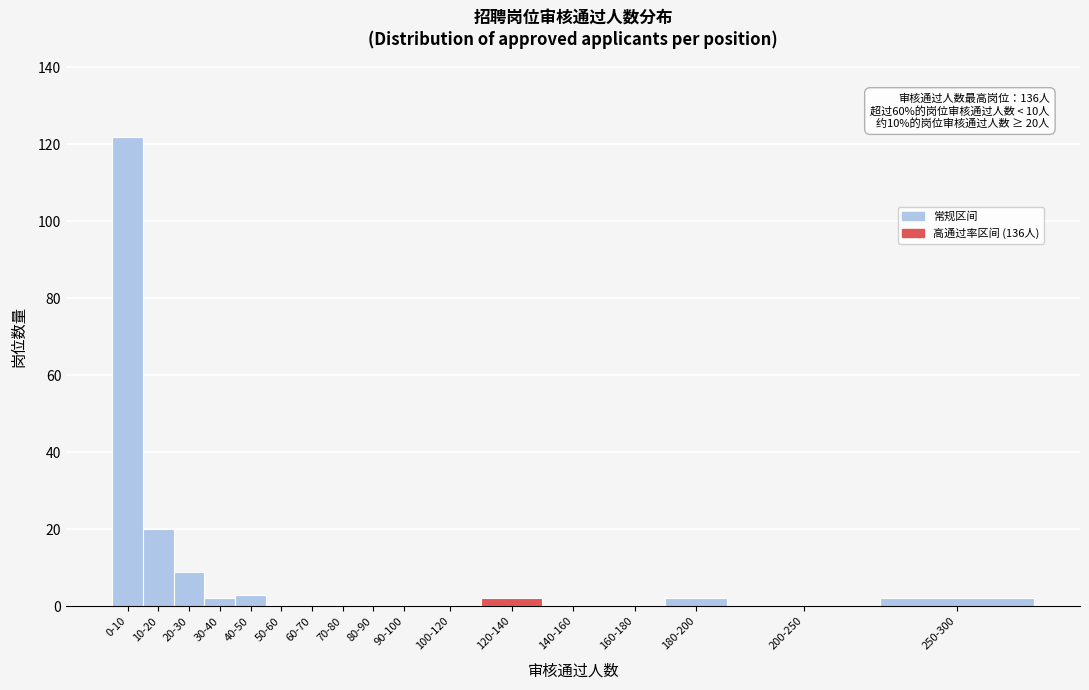

Reading right to left, extract all data points from this chart.

250-300=2	200-250=0	180-200=2	160-180=0	140-160=0	120-140=2	100-120=0	90-100=0	80-90=0	70-80=0	60-70=0	50-60=0	40-50=3	30-40=2	20-30=9	10-20=20	0-10=122